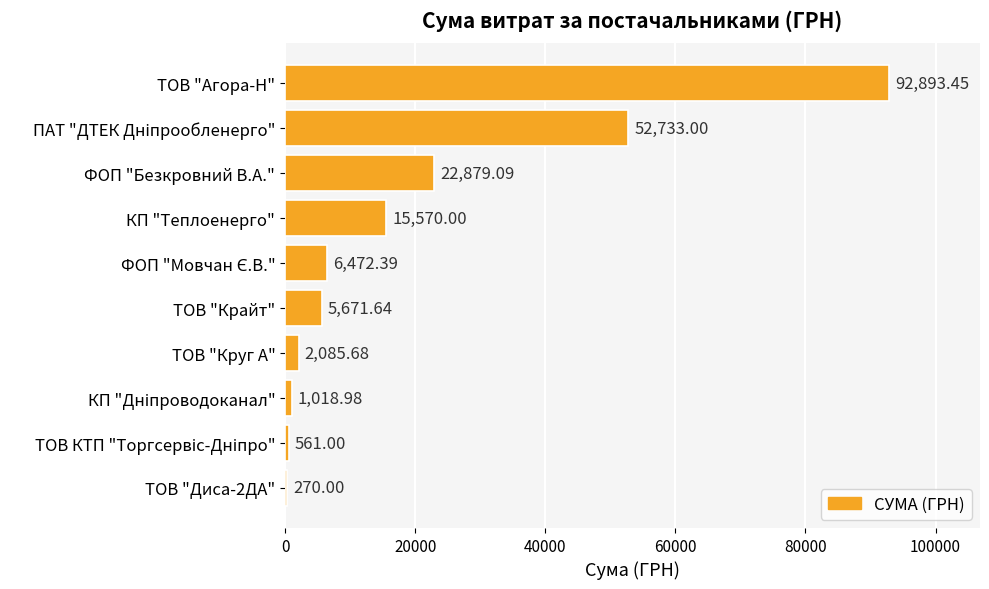

Which category has the highest value across all series?

ТОВ "Агора-Н"